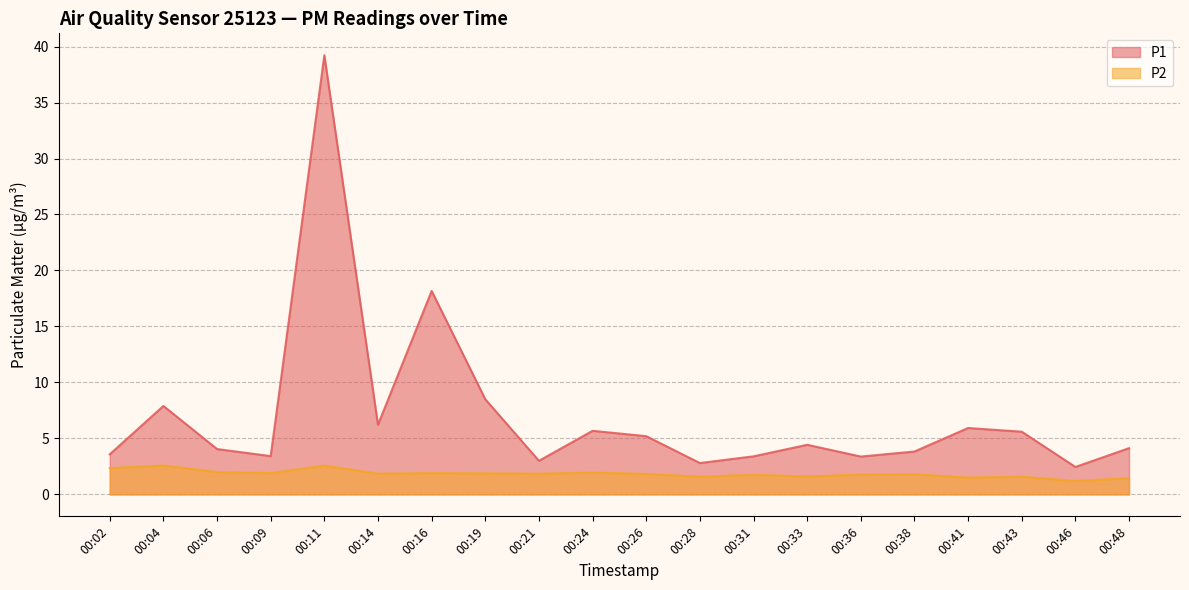

Which label corresponds to the largest value in the chart?

00:11